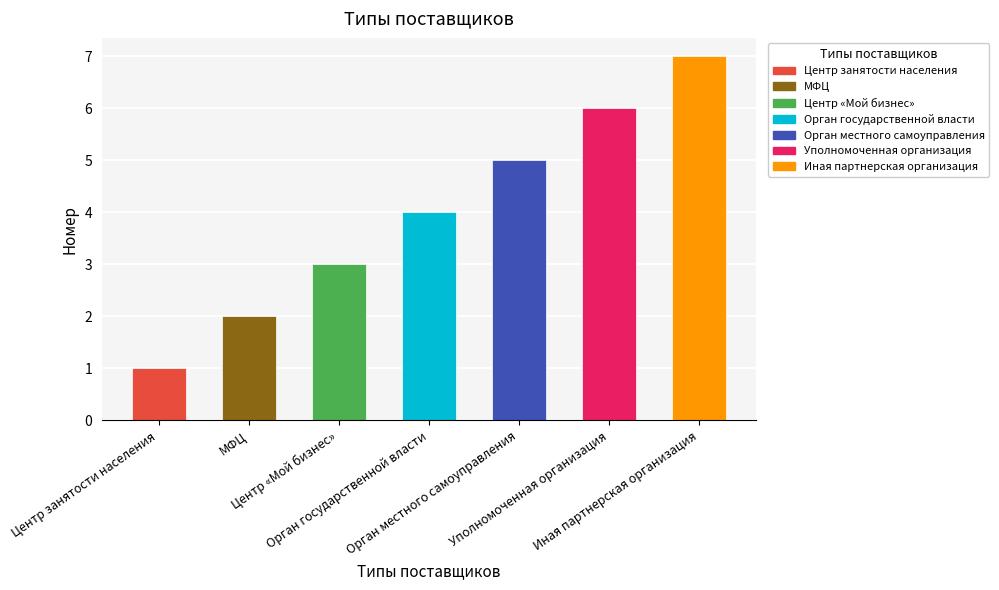

How many distinct data groups are displayed?

1